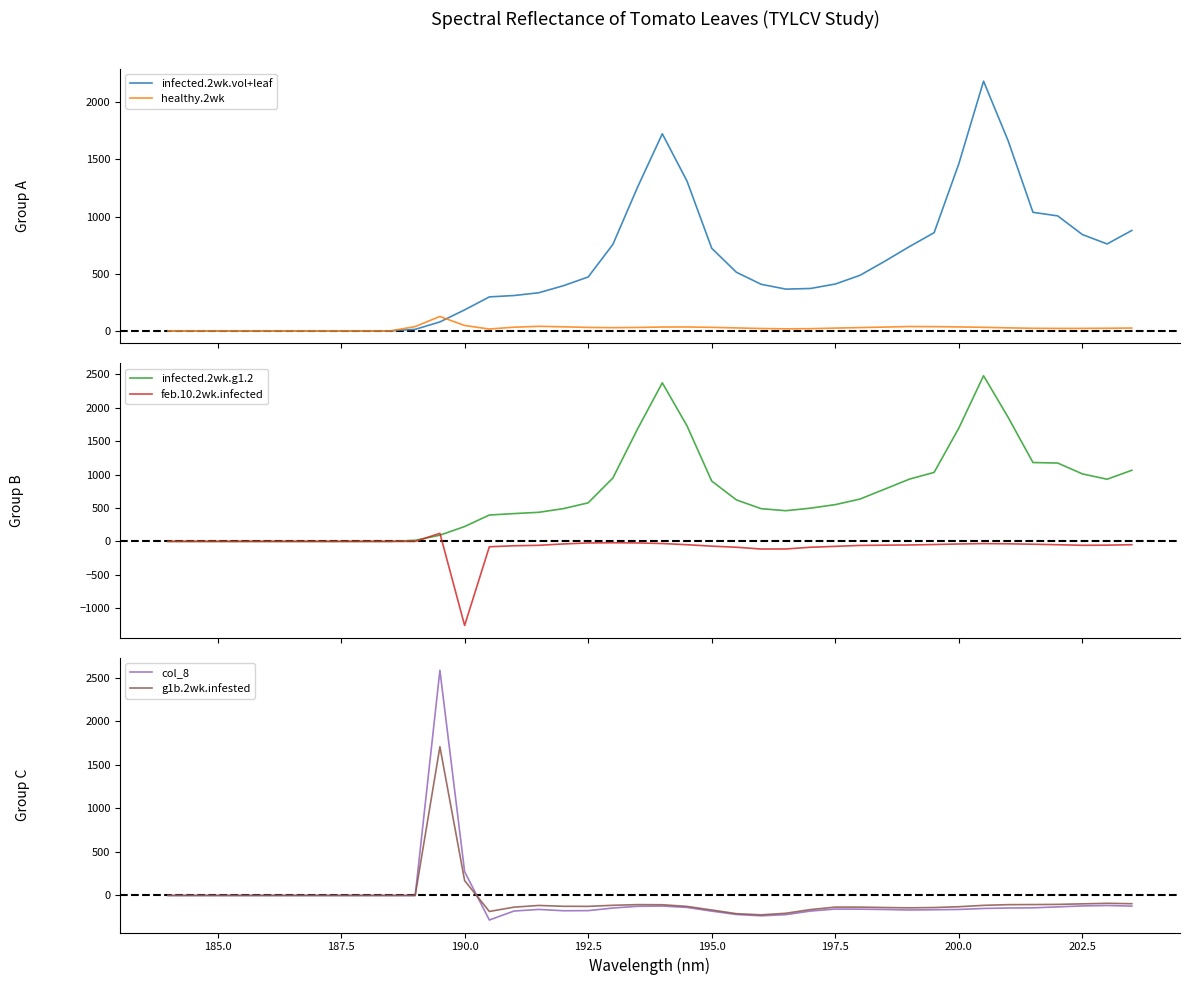

Reading right to left, list all the values displayed in this chart.

infected.2wk.vol+leaf: 878.3	760.5	842.4	1005.7	1037.0	1660.0	2183.9	1461.9	858.9	737.2	608.7	486.0	409.8	371.0	365.3	407.5	512.7	722.4	1309.9	1723.8	1257.6	756.3	471.5	395.3	333.5	309.4	297.4	183.9	78.5	13.5	0.0	0.0	0.0	0.0	0.0	0.0	0.0	0.0	0.0	0.0
healthy.2wk: 25.0	23.0	21.9	21.6	22.7	26.6	31.2	34.8	37.4	38.3	33.4	28.8	24.6	19.5	18.1	20.8	25.9	31.1	34.5	33.8	30.2	28.1	30.4	35.8	40.1	32.4	16.3	47.4	126.2	37.9	0.0	0.0	0.0	0.0	0.0	0.0	0.0	0.0	0.0	0.0
infected.2wk.g1.2: 1064.9	930.9	1010.7	1173.4	1180.8	1854.2	2480.4	1696.6	1033.3	932.3	782.5	634.0	550.6	497.9	459.5	489.9	621.1	903.1	1729.5	2374.3	1684.5	949.5	577.7	490.9	435.7	416.5	395.0	222.7	93.1	16.1	0.0	0.0	0.0	0.0	0.0	0.0	0.0	0.0	0.0	0.0
feb.10.2wk.infected: -49.5	-56.1	-58.2	-49.7	-42.1	-35.9	-32.8	-38.5	-46.5	-53.5	-56.1	-60.1	-74.1	-87.3	-113.3	-114.0	-87.3	-70.9	-49.5	-31.6	-23.0	-20.4	-23.1	-38.0	-58.6	-65.1	-80.6	-1258.4	120.9	0.0	0.0	0.0	0.0	0.0	0.0	0.0	0.0	0.0	0.0	0.0
col_8: -122.3	-115.5	-120.3	-131.2	-142.2	-144.2	-149.3	-160.8	-164.0	-166.9	-161.2	-157.4	-156.2	-179.2	-220.4	-233.7	-218.7	-180.1	-137.5	-121.8	-124.7	-144.3	-174.3	-175.7	-160.3	-179.1	-282.2	273.5	2587.6	0.0	0.0	0.0	0.0	0.0	0.0	0.0	0.0	0.0	0.0	0.0
g1b.2wk.infested: -95.0	-90.2	-96.5	-102.6	-104.7	-105.7	-113.7	-129.5	-138.9	-142.2	-138.8	-133.8	-133.7	-162.1	-204.6	-222.8	-209.4	-167.5	-125.8	-106.6	-105.3	-113.1	-125.4	-124.5	-114.8	-134.4	-183.9	170.7	1709.1	0.0	0.0	0.0	0.0	0.0	0.0	0.0	0.0	0.0	0.0	0.0